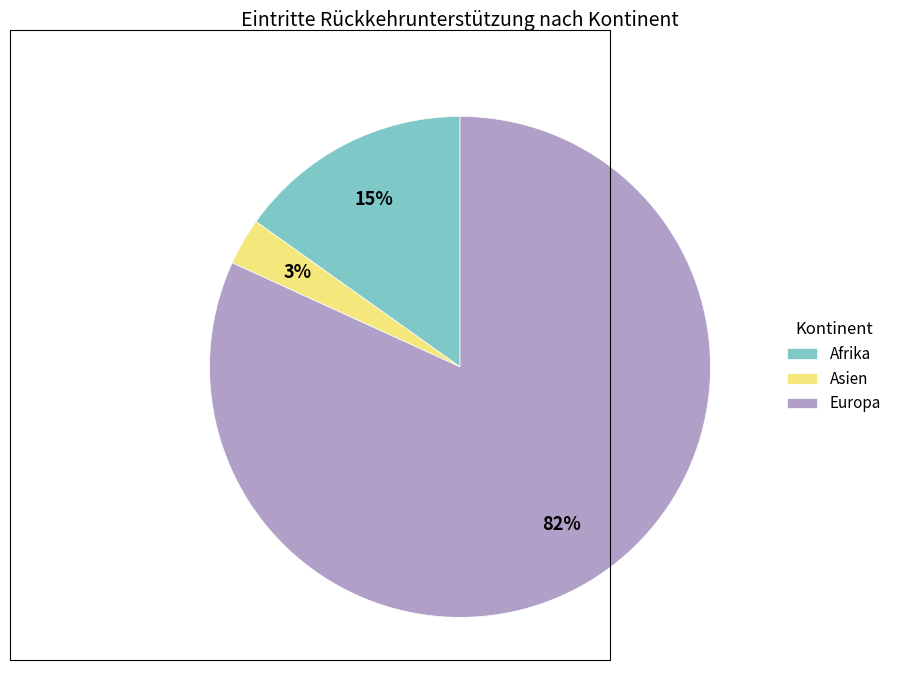

Do Europa and Afrika together represent more than half of the pie?

Yes